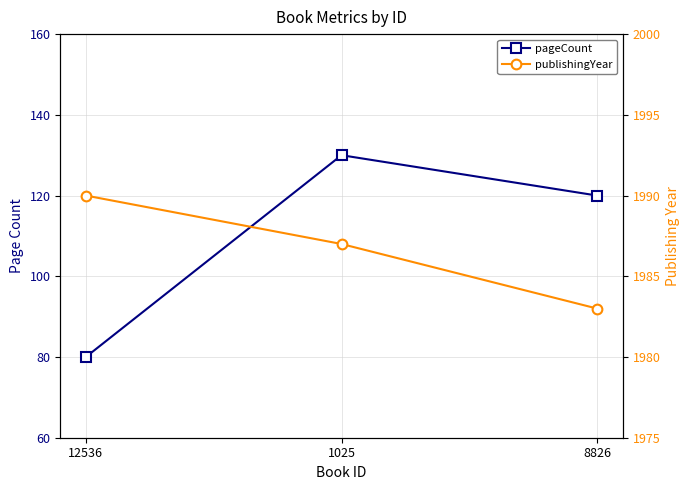

What are all the series names shown in the legend?

pageCount, publishingYear